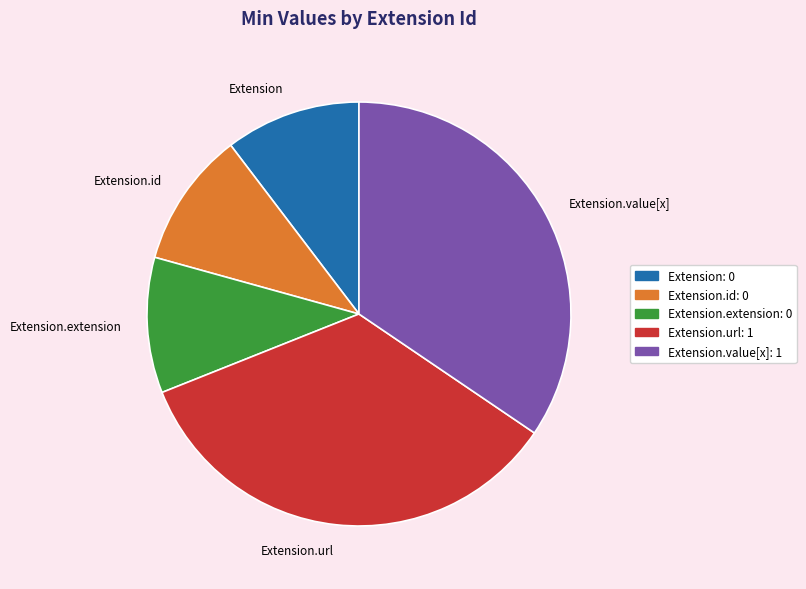

Does Extension.id represent more than half of the total?

No